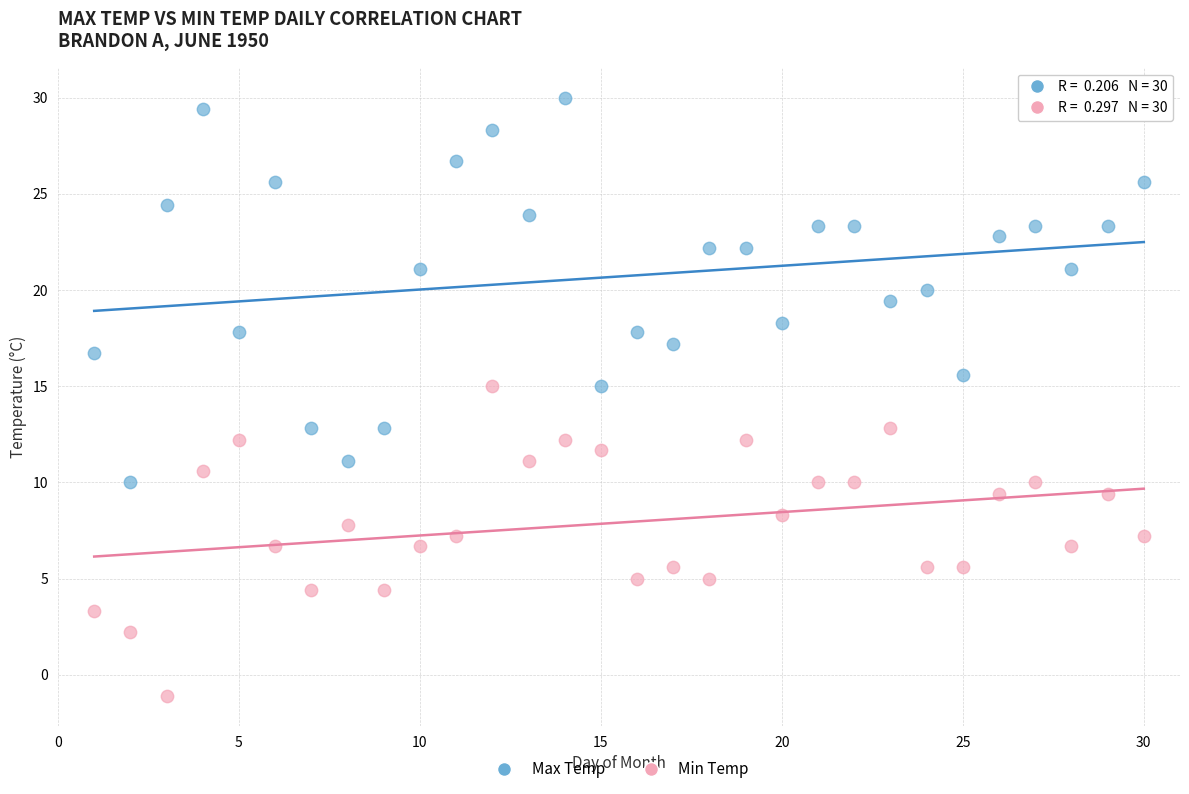

Which series contains the highest Y value?

Max Temp